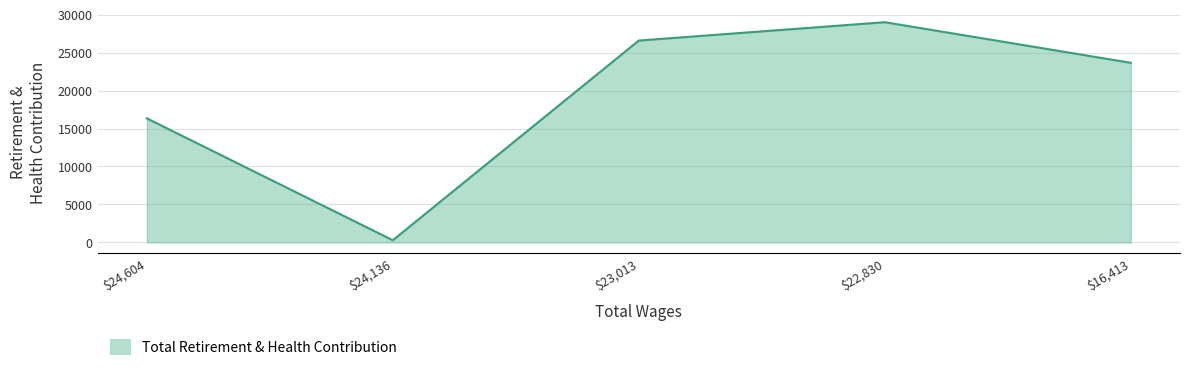

What is the minimum value shown in the chart?

279